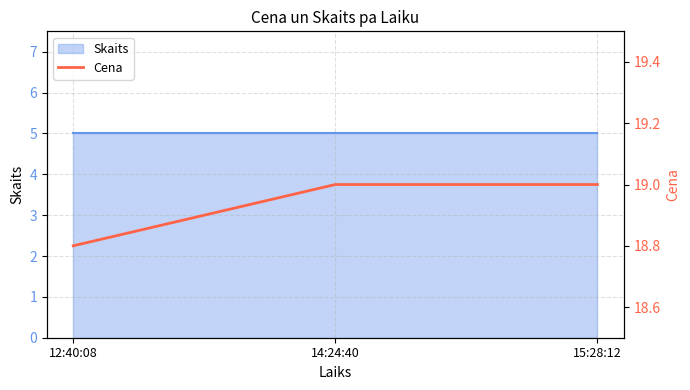

What is the sum of all values?

56.8